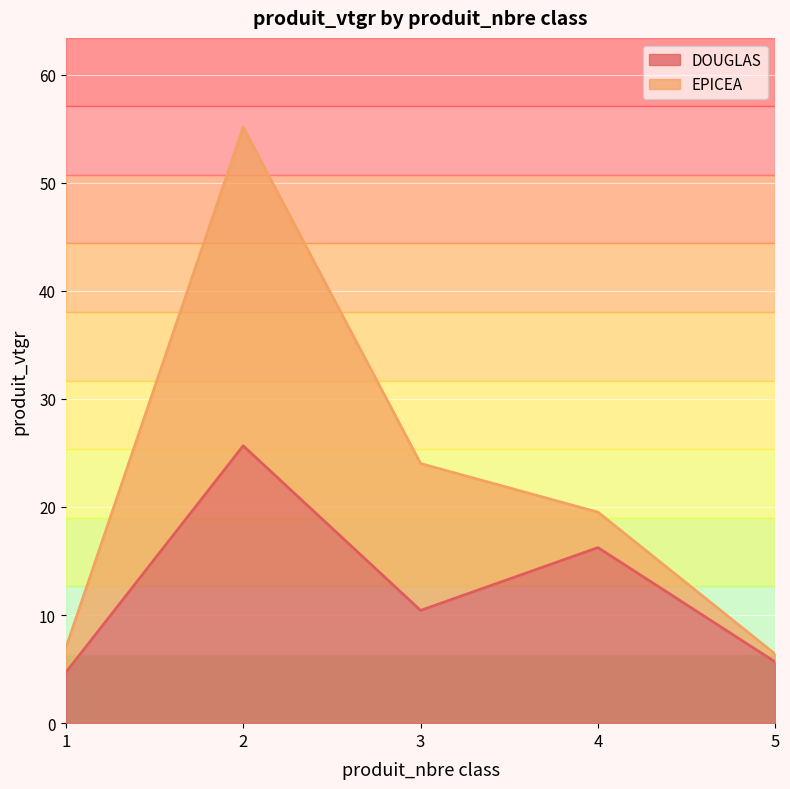

What is the sum of the values at 5 and 2?

31.3